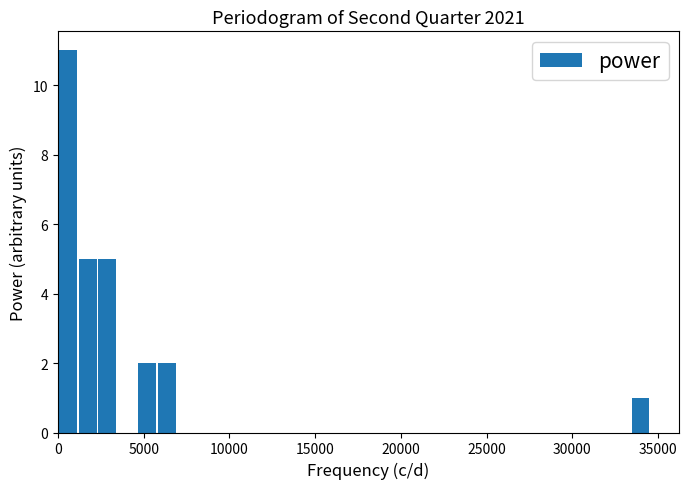

Around what value on the x-axis is the tallest bar? Give the approximate position of its centre, as read against the axis.

500